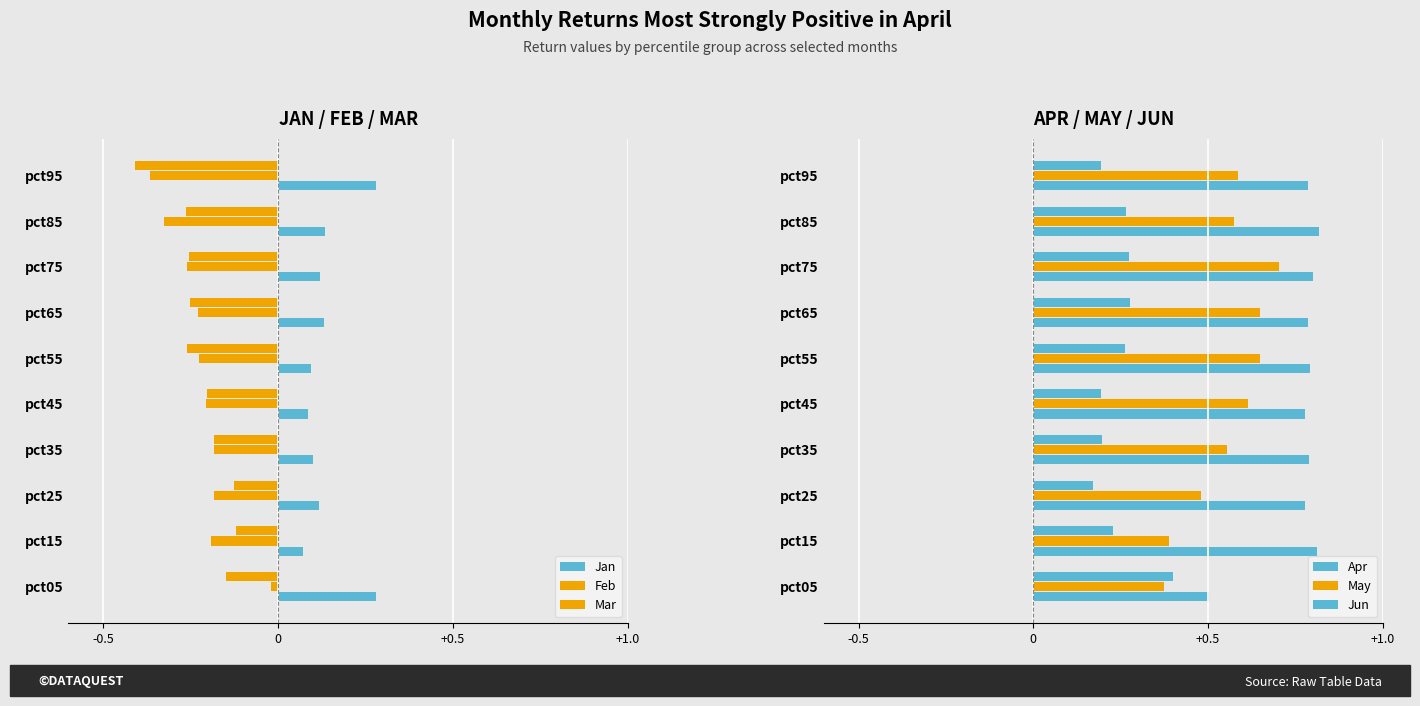

What is the difference between the maximum and minimum values in the Jun series?

0.2